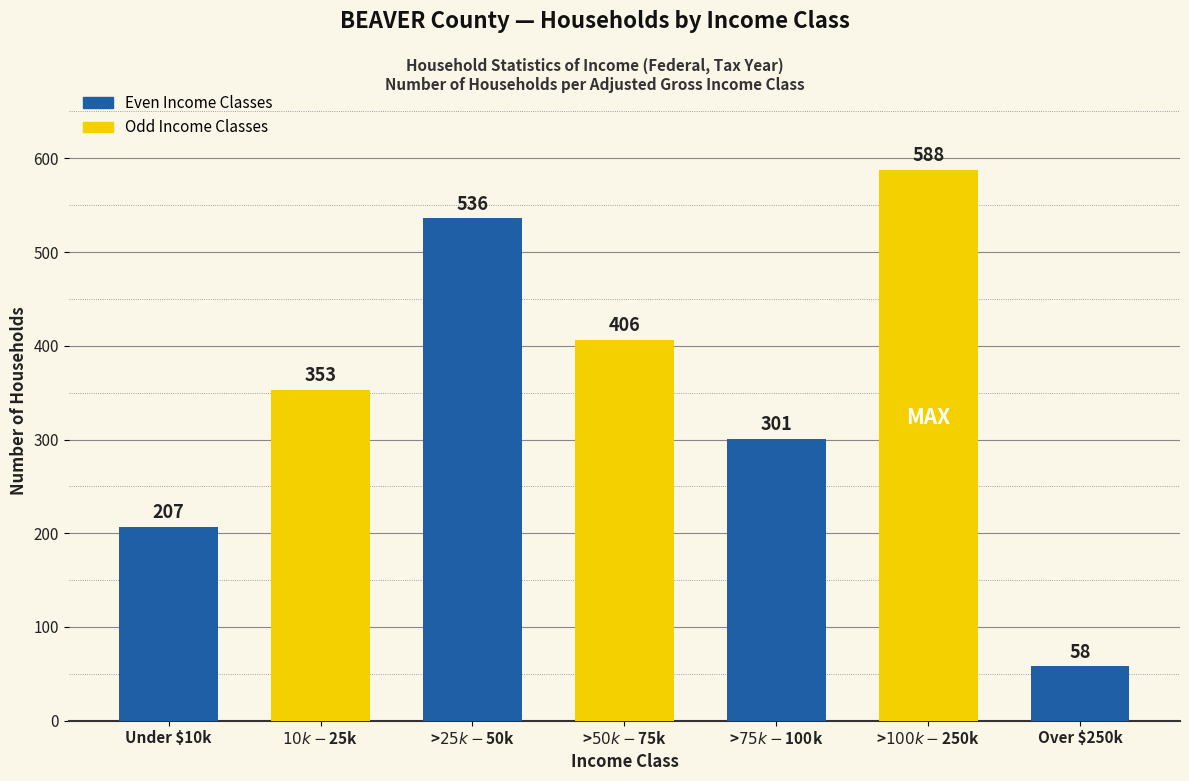

What is the label of the 2nd bar from the left?

$10k - $25k